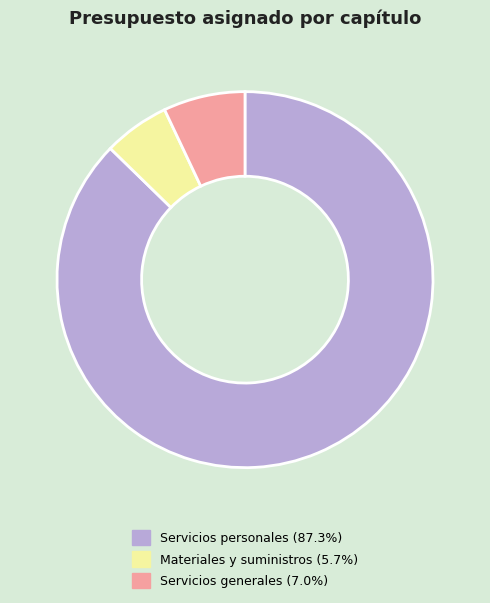

How many segments does this pie chart have?

3